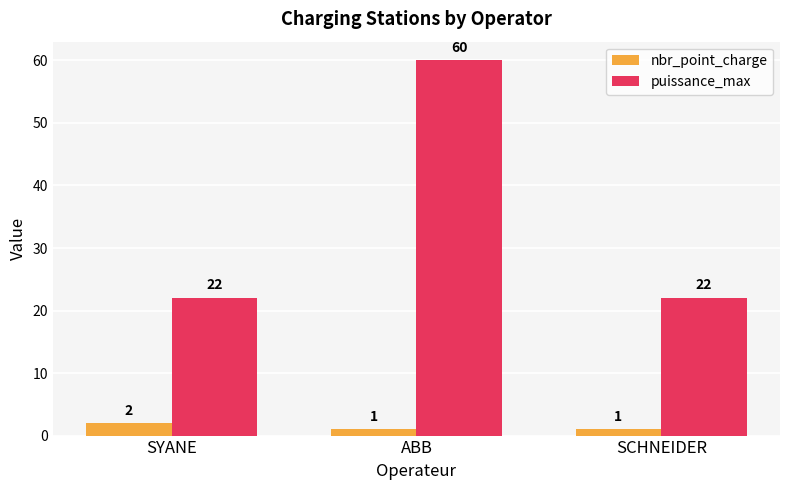

Between SYANE and SCHNEIDER, which series saw the biggest shift?

nbr_point_charge